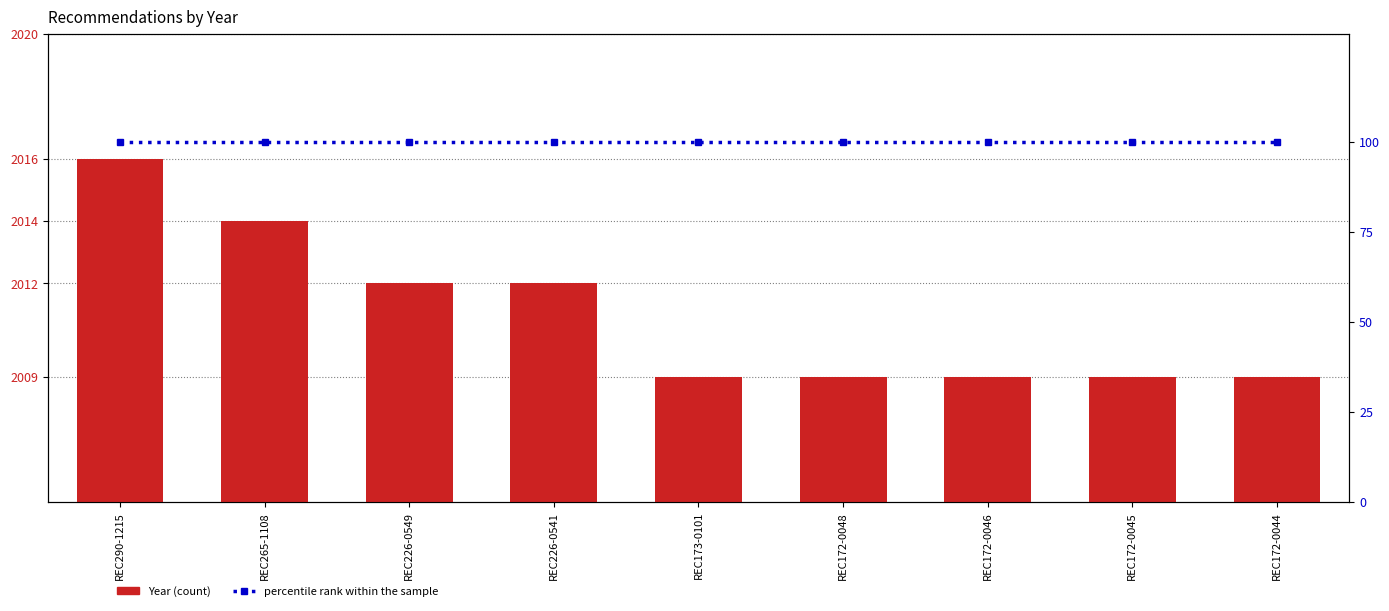

How many series are shown in this chart?

2